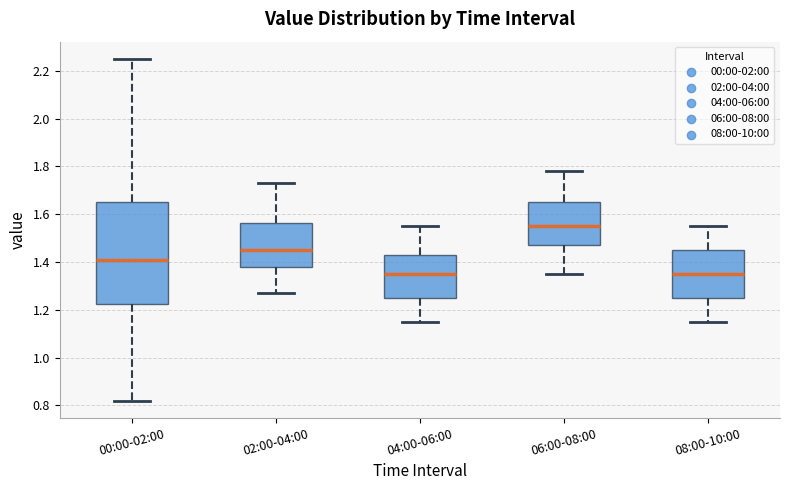

Where is the lower edge of the box for 02:00-04:00 on the y-axis? The values are not printed on the chart, so give them approximately, as read against the axis.

1.38